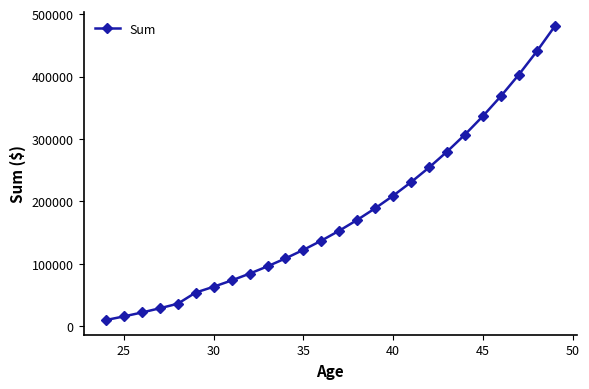

Reading left to right, what are all the values shown in this chart?

10000	15800	22064	28829	36135	54026	63348	73416	84290	96033	108715	122413	137206	153182	170437	189072	209197	230933	254408	279760	307141	336712	368649	403141	440393	480624